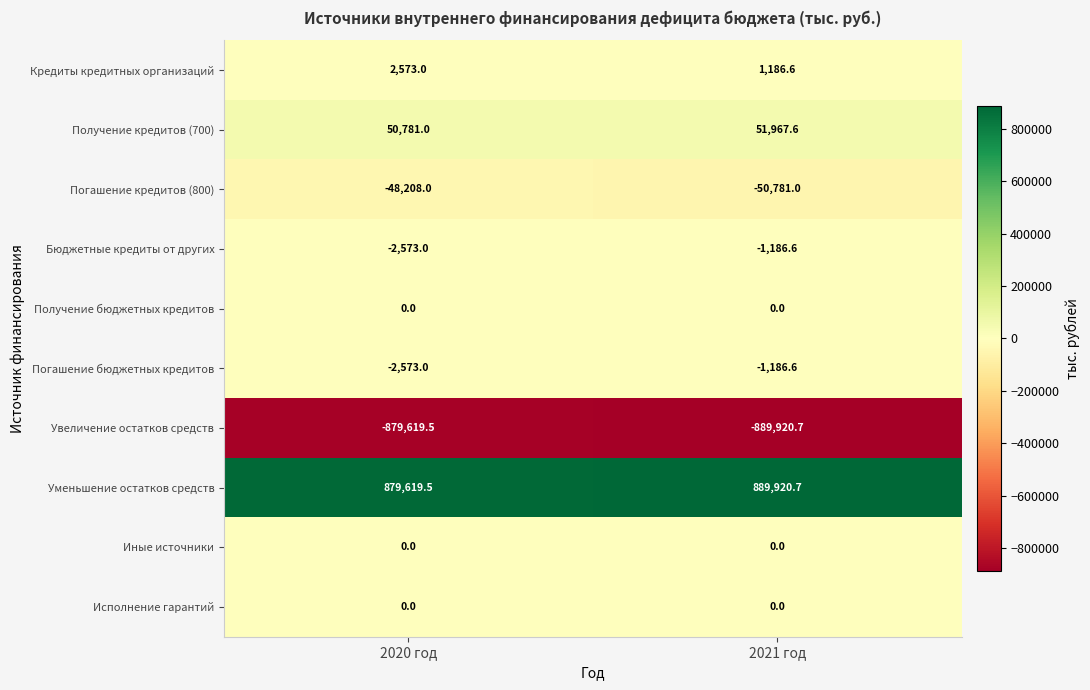

Which series has the largest total across all categories?

Уменьшение остатков средств